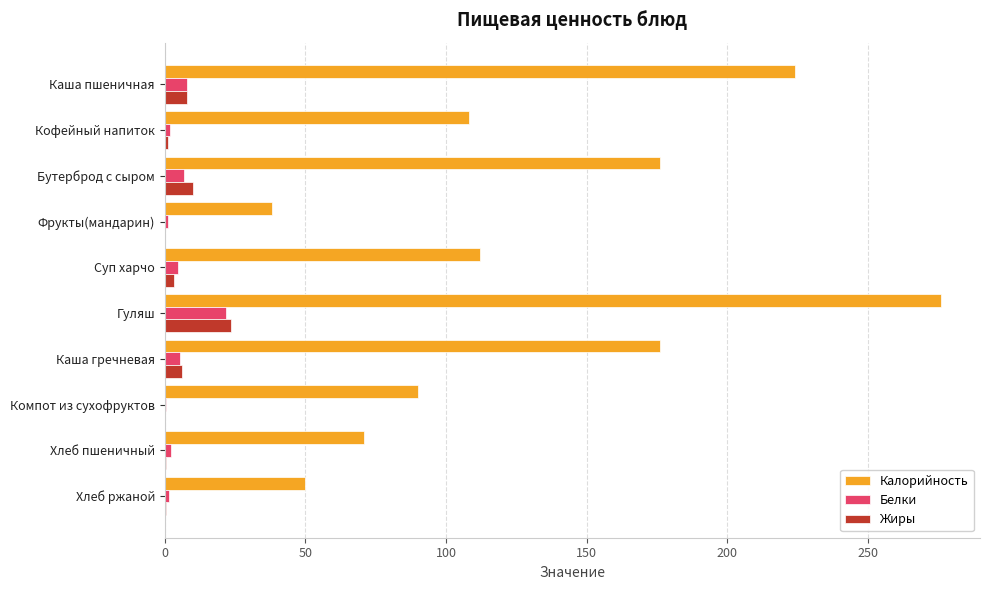

How many data points does each series have?

10